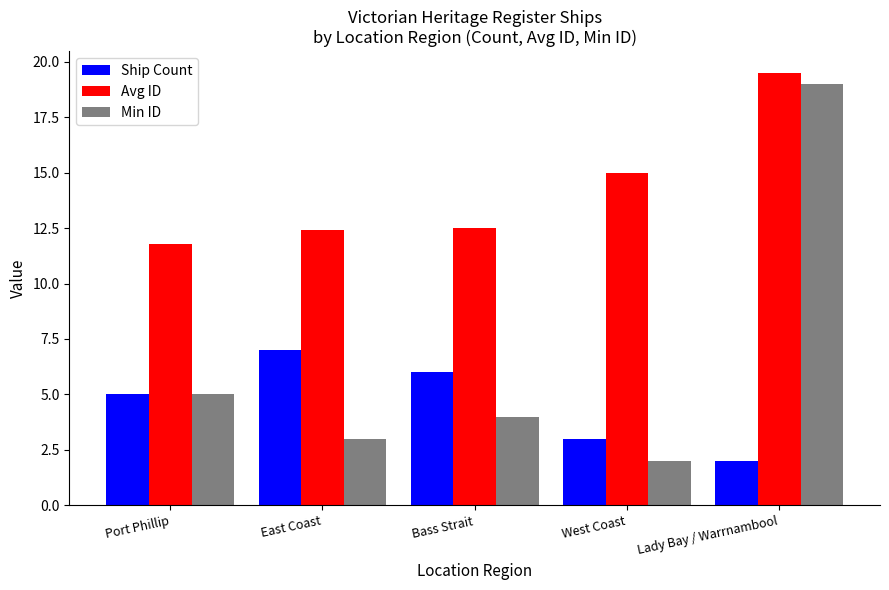

What is the maximum value shown in the chart?

19.5